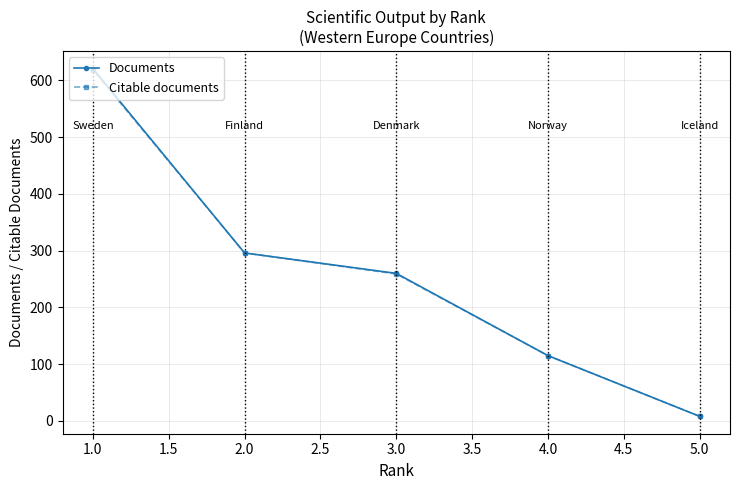

What are all the series names shown in the legend?

Documents, Citable documents